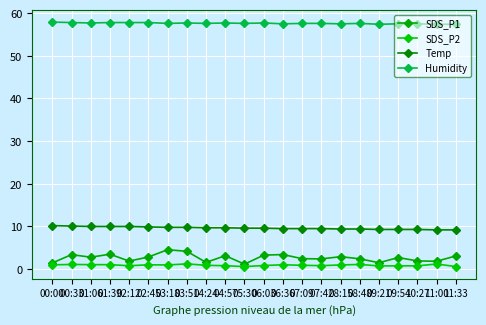

Is this an area chart (filled region under the line)?

No